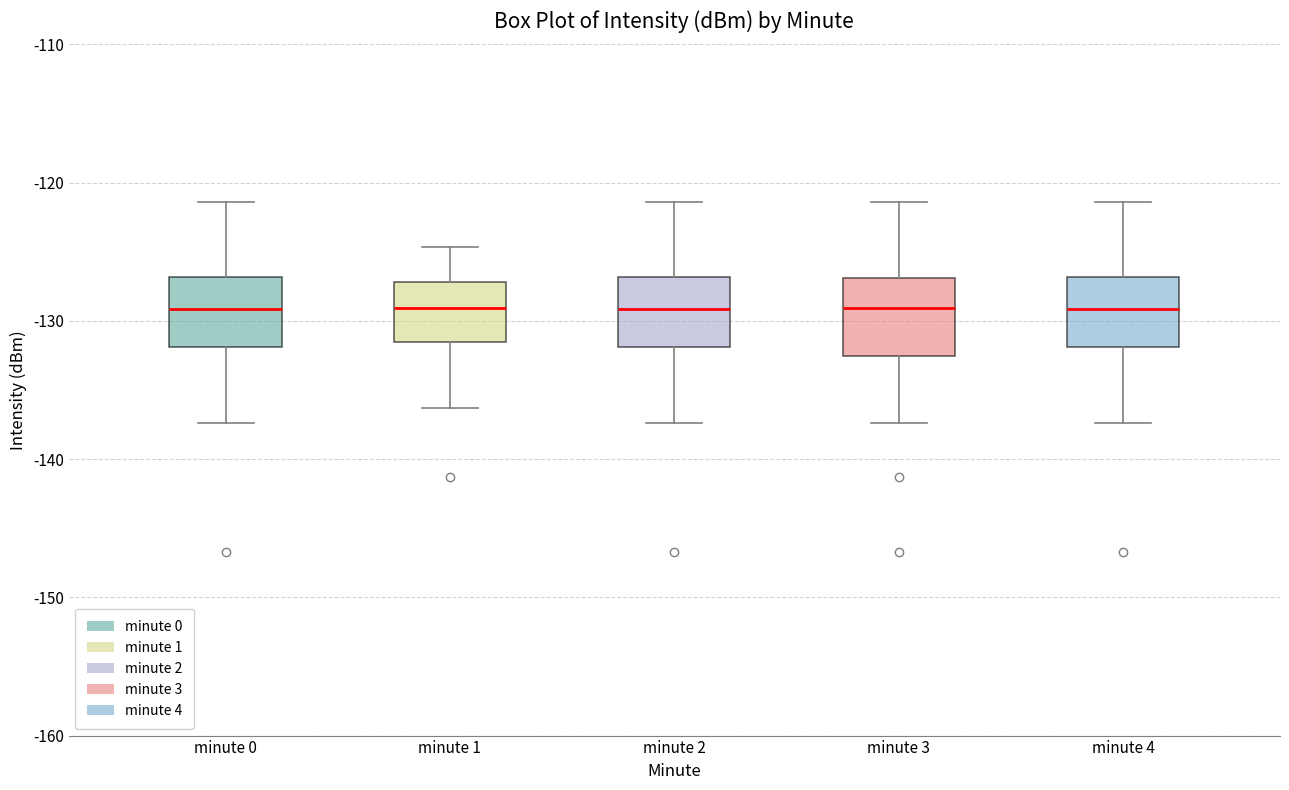

Reading left to right, transcribe this box plot: for each box, give where its median line is, the range the box spans, and where its two whiskers end, as read against the y-axis. The values are not printed on the chart, so give them approximately, as read against the axis.

minute 0: median -129, box -132 to -127, whiskers -137 to -121
minute 1: median -129, box -132 to -127, whiskers -136 to -125
minute 2: median -129, box -132 to -127, whiskers -137 to -121
minute 3: median -129, box -133 to -127, whiskers -137 to -121
minute 4: median -129, box -132 to -127, whiskers -137 to -121